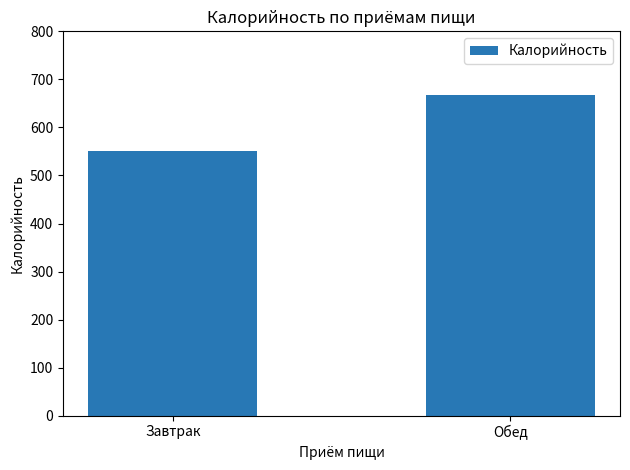

Where does the data first go above 666?

Обед